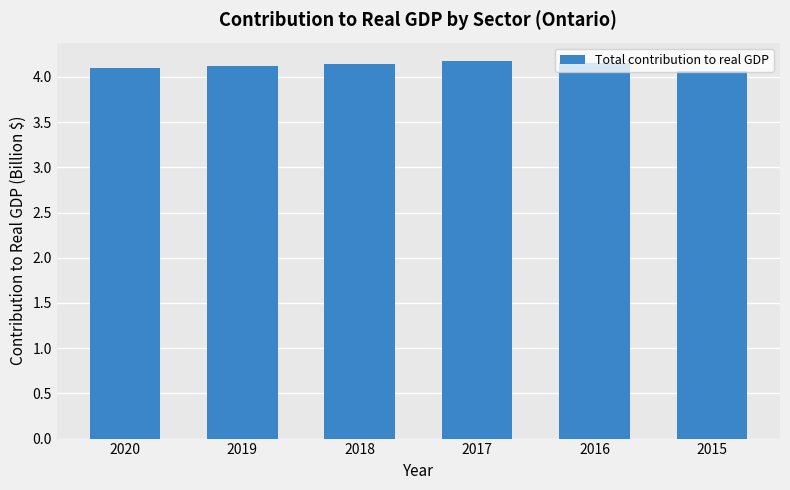

Count the number of categories in the chart.

6